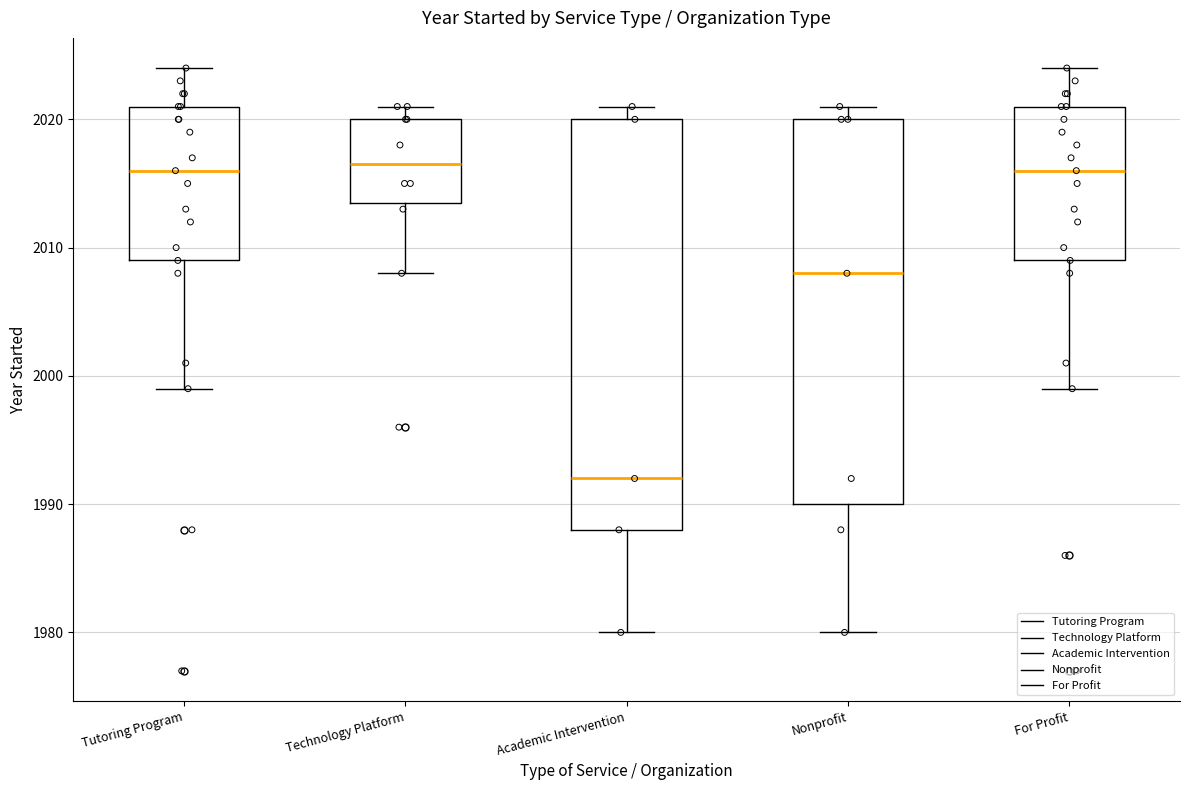

Reading left to right, read every box against the y-axis: the position of its median line, the range the box covers, and the ends of its whiskers. The values are not printed on the chart, so give them approximately, as read against the axis.

Tutoring Program: median 2016, box 2009 to 2021, whiskers 1999 to 2024
Technology Platform: median 2017, box 2014 to 2020, whiskers 2008 to 2021
Academic Intervention: median 1992, box 1988 to 2020, whiskers 1980 to 2021
Nonprofit: median 2008, box 1990 to 2020, whiskers 1980 to 2021
For Profit: median 2016, box 2009 to 2021, whiskers 1999 to 2024